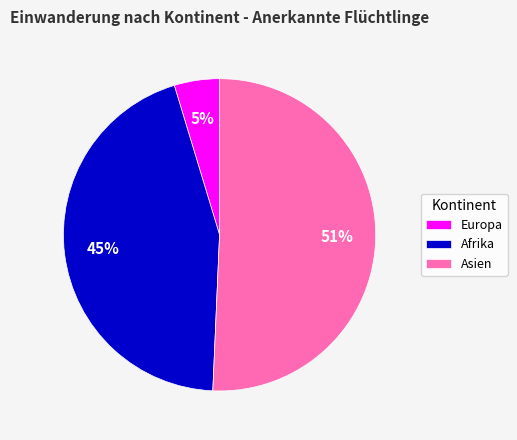

Which has a higher value, Europa or Asien?

Asien